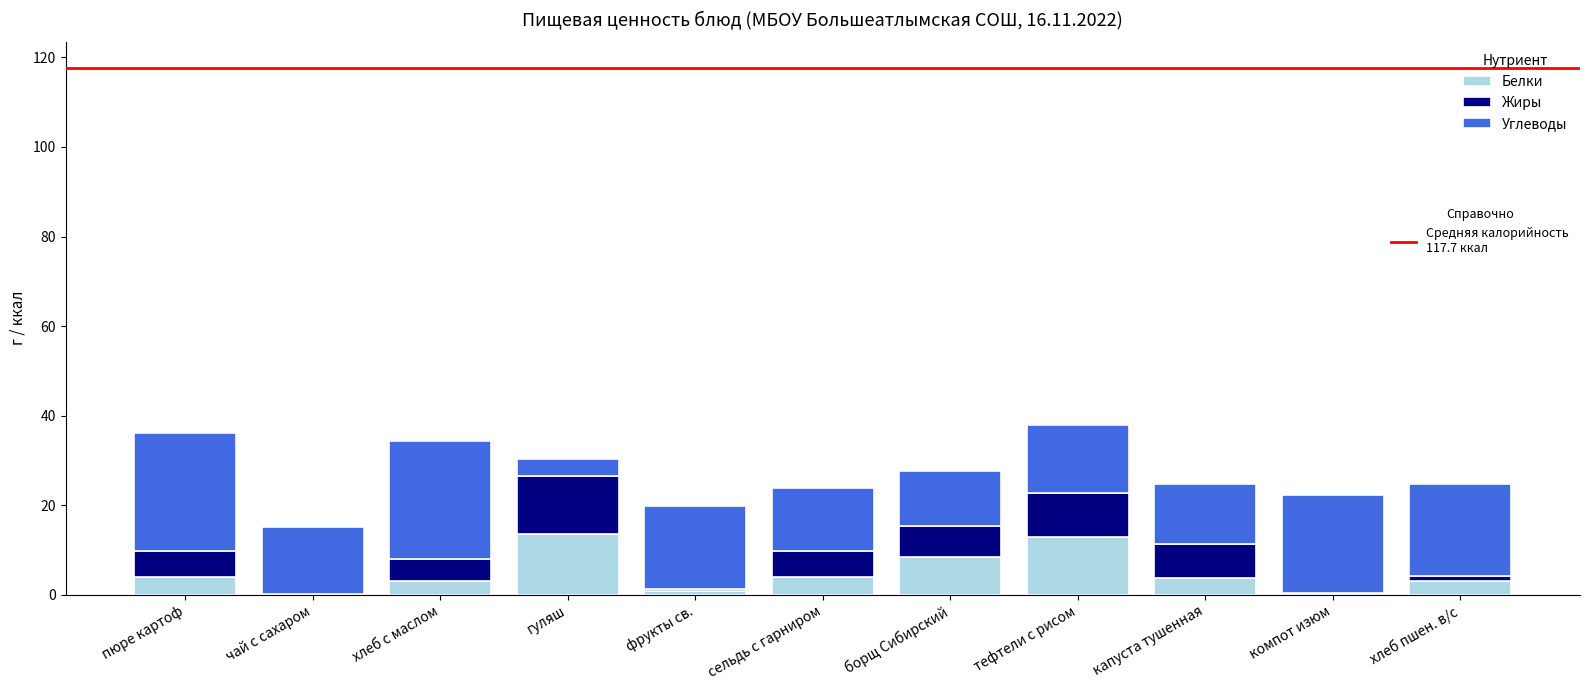

What is the total value across all series at борщ Сибирский?

27.5